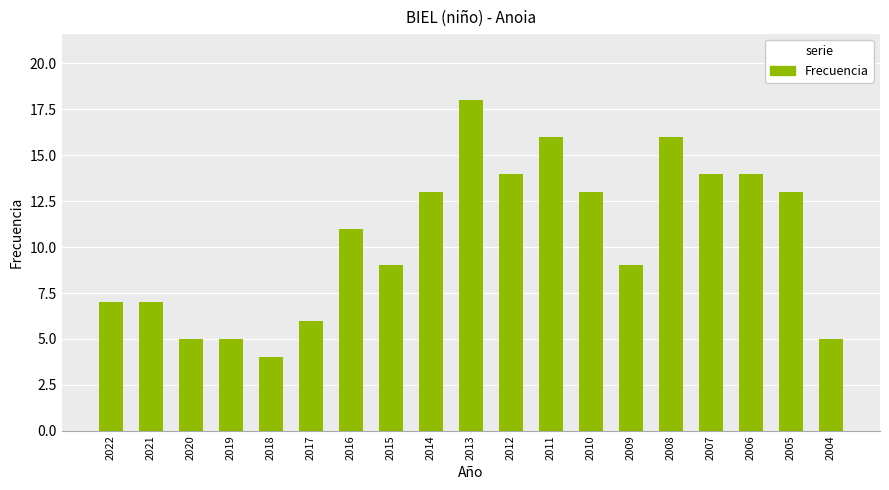

What is the sum of the values at 2010 and 2008?

29